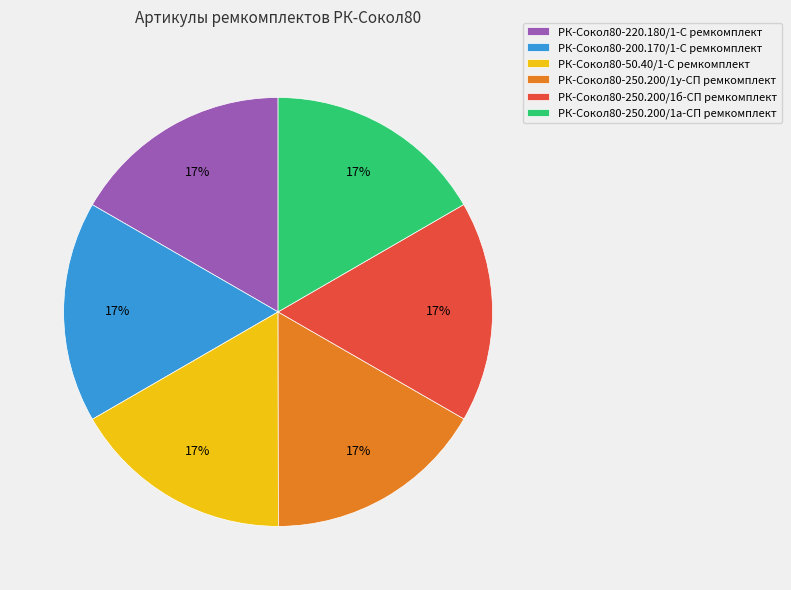

What percentage is the РК-Сокол80-200.170/1-С slice, to the nearest percent?

17%